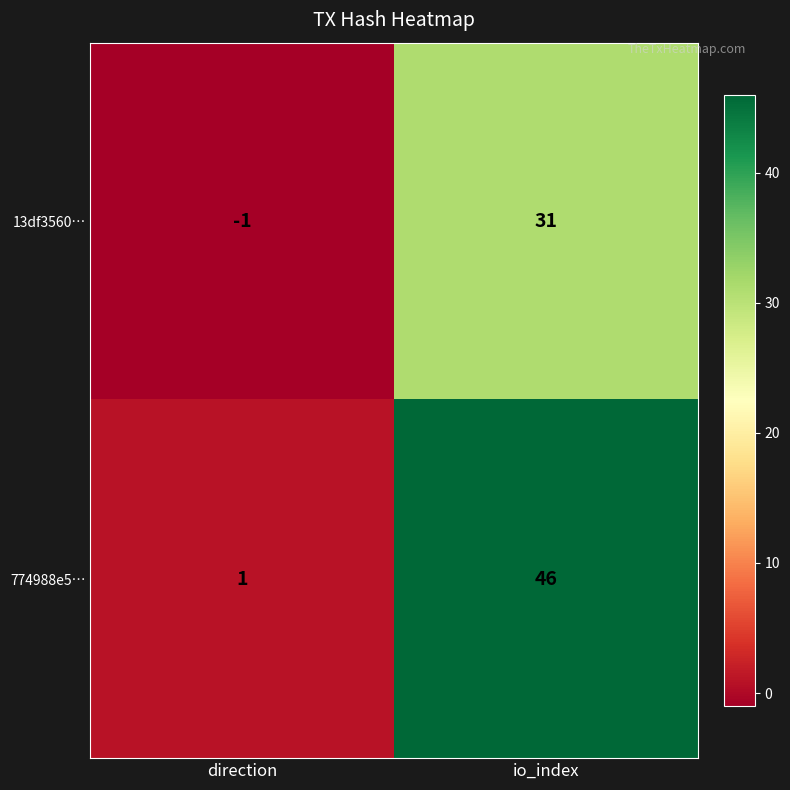

List the series in order of their overall mean, lowest first.

13df3560…, 774988e5…